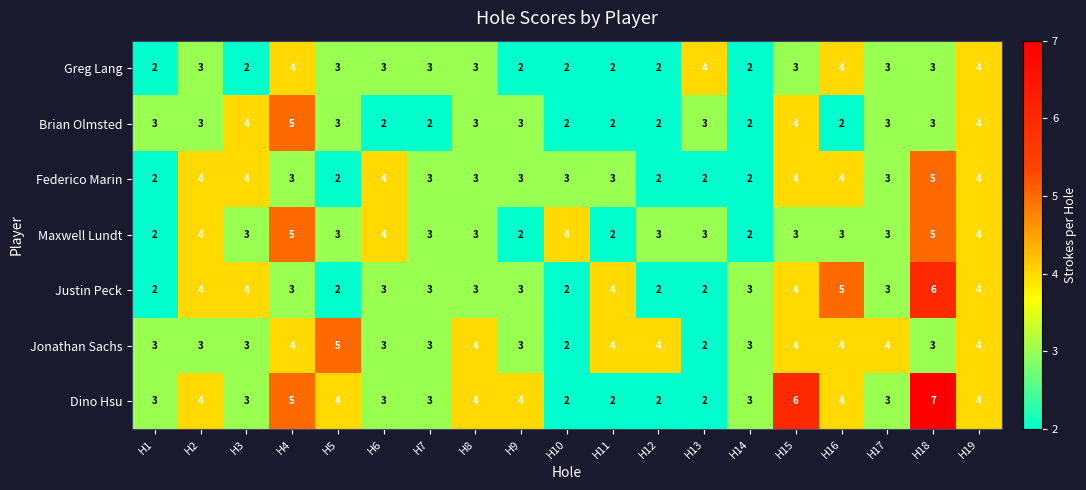

What is the maximum value shown in the chart?

7